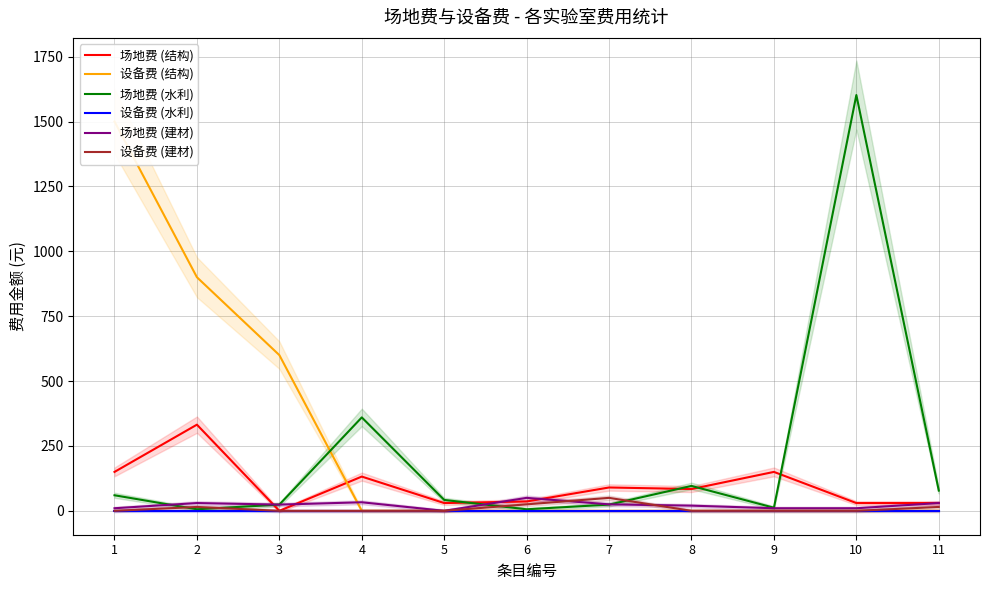

What are all the series names shown in the legend?

场地费 (结构), 设备费 (结构), 场地费 (水利), 设备费 (水利), 场地费 (建材), 设备费 (建材)